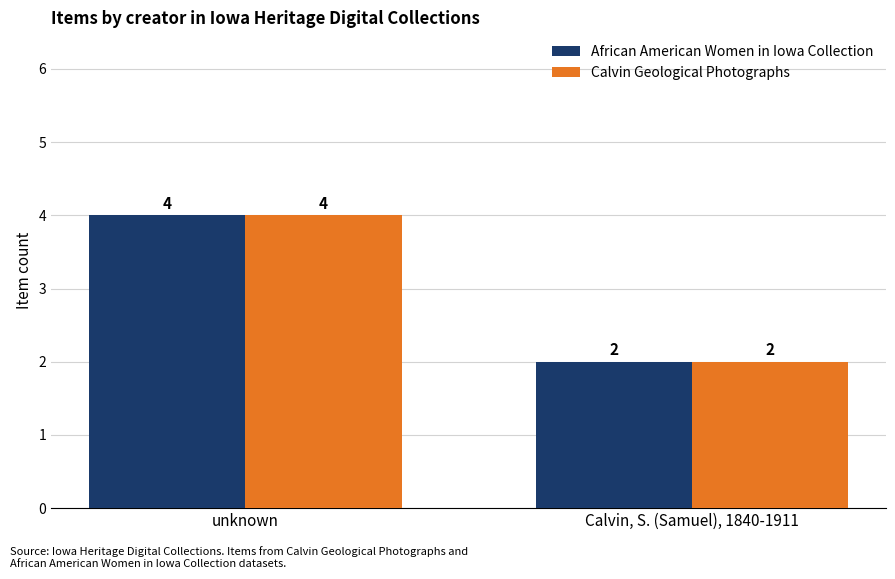

What is the sum of the Calvin Geological Photographs values at Calvin, S. (Samuel), 1840-1911 and unknown?

6